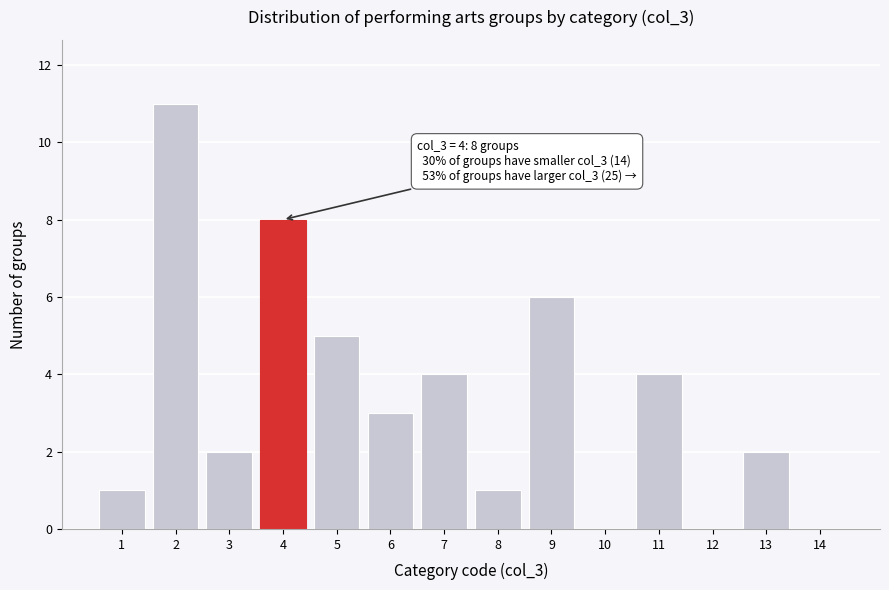

Reading right to left, extract all data points from this chart.

14=0	13=2	12=0	11=4	10=0	9=6	8=1	7=4	6=3	5=5	4=8	3=2	2=11	1=1